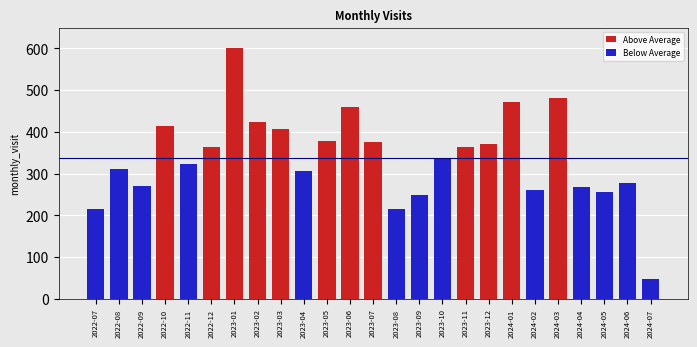

At which category does the chart reach its minimum across all series?

2022-07